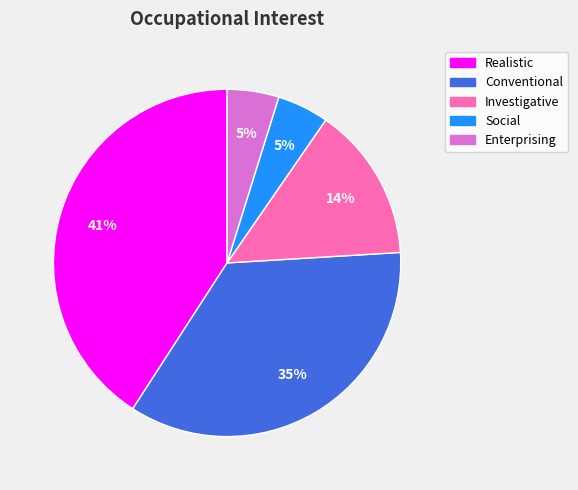

Does any single category account for the majority?

No